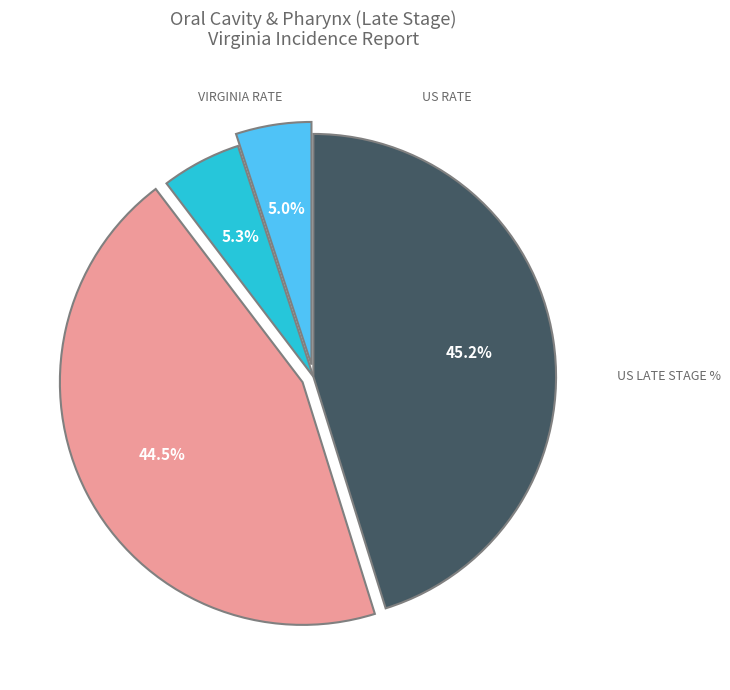

What is the largest slice in the pie chart?

US Late Stage %